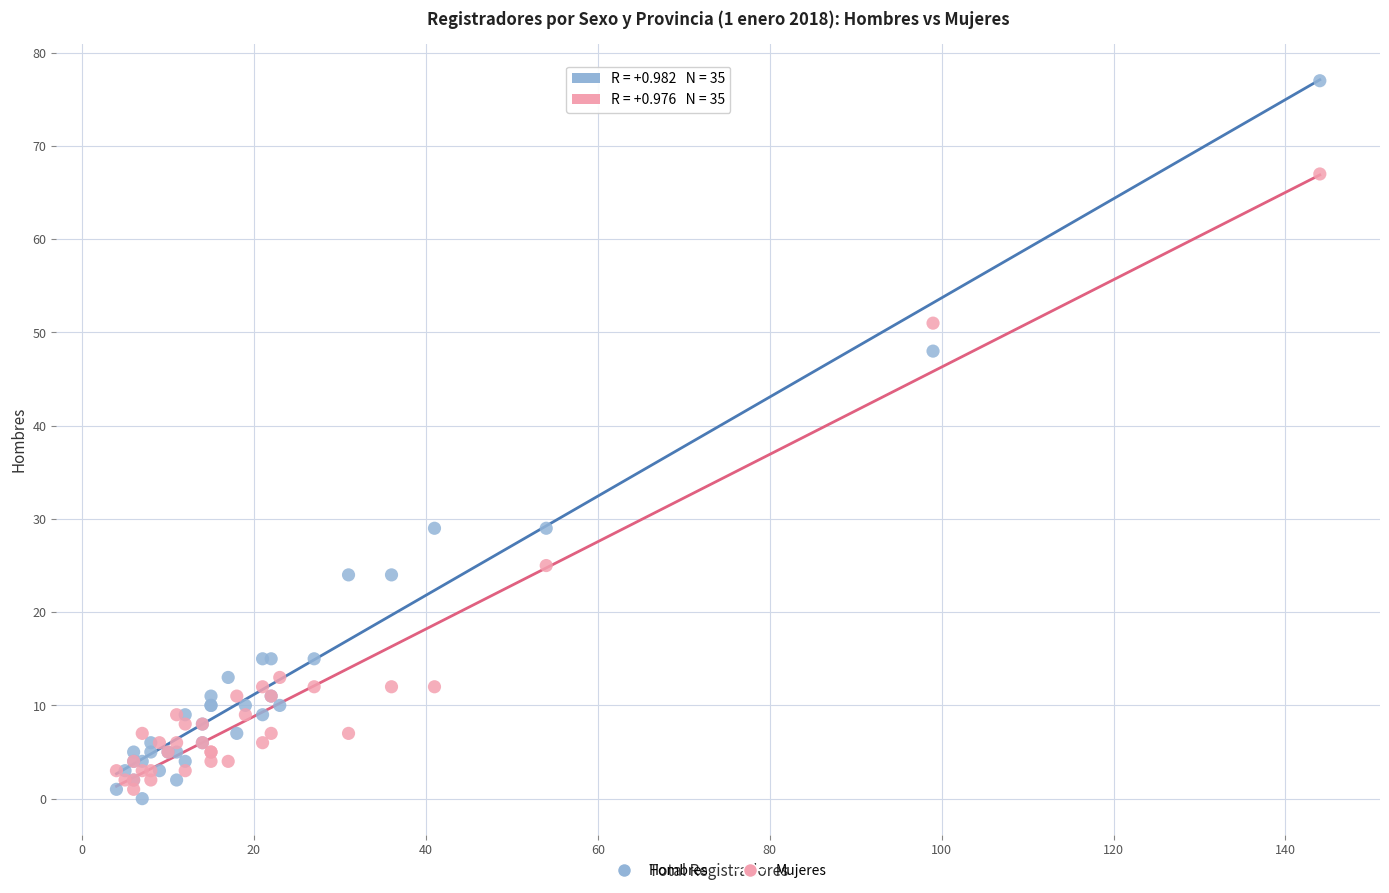

Which series reaches the minimum Y coordinate?

Hombres